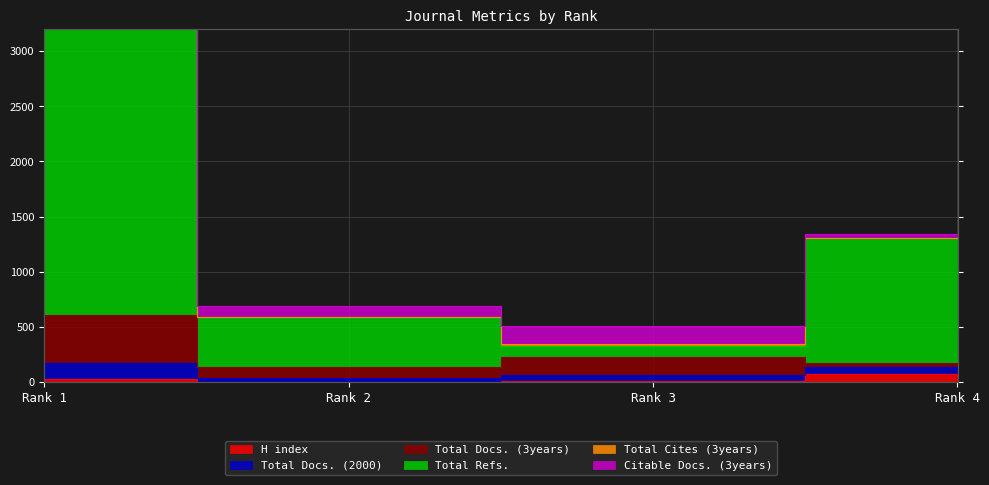

Which label corresponds to the largest value in the chart?

Rank 1